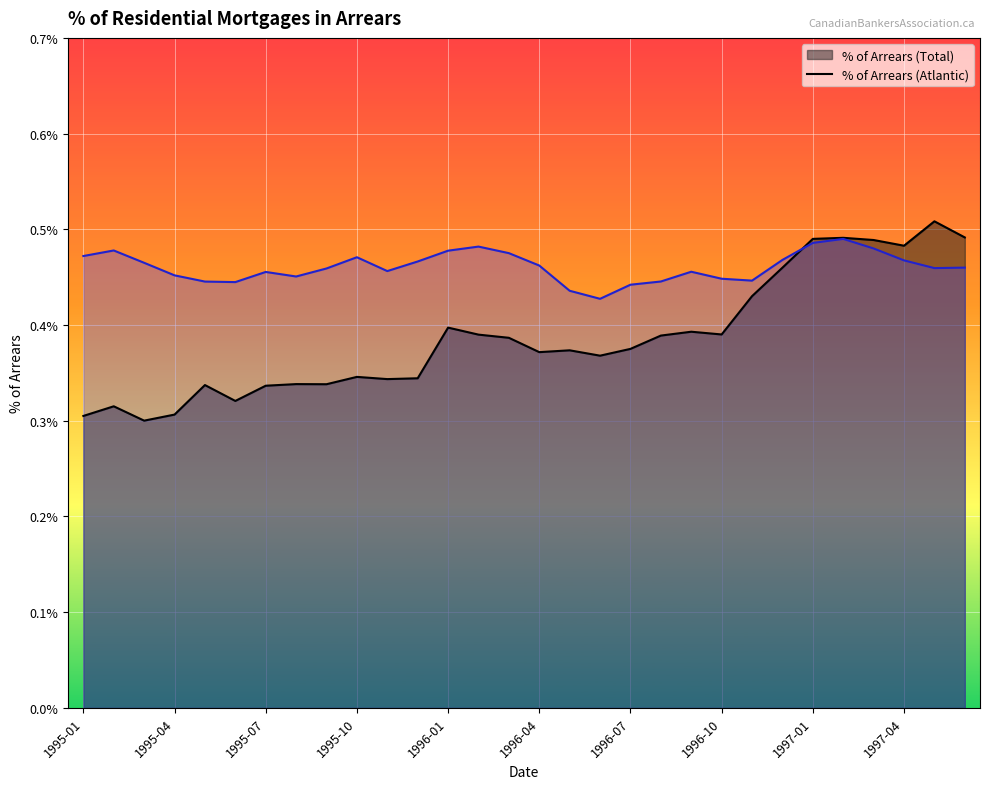

Count the number of categories in the chart.

30